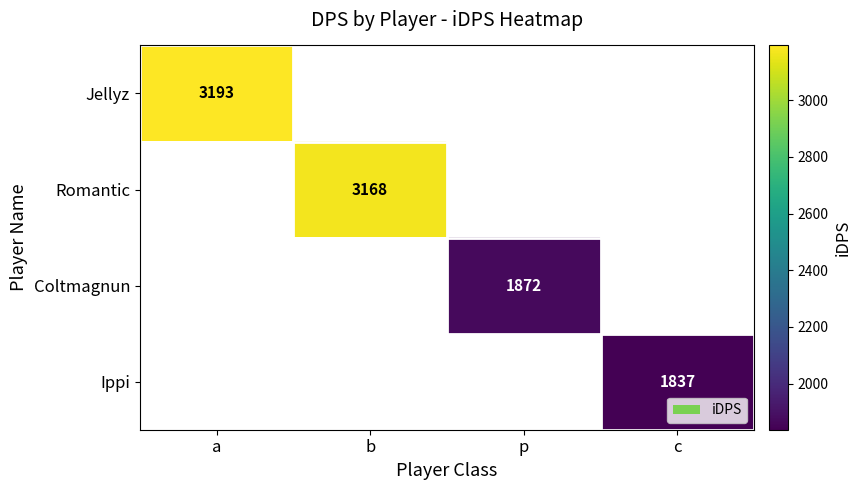

What is the greatest value displayed?

3193.4